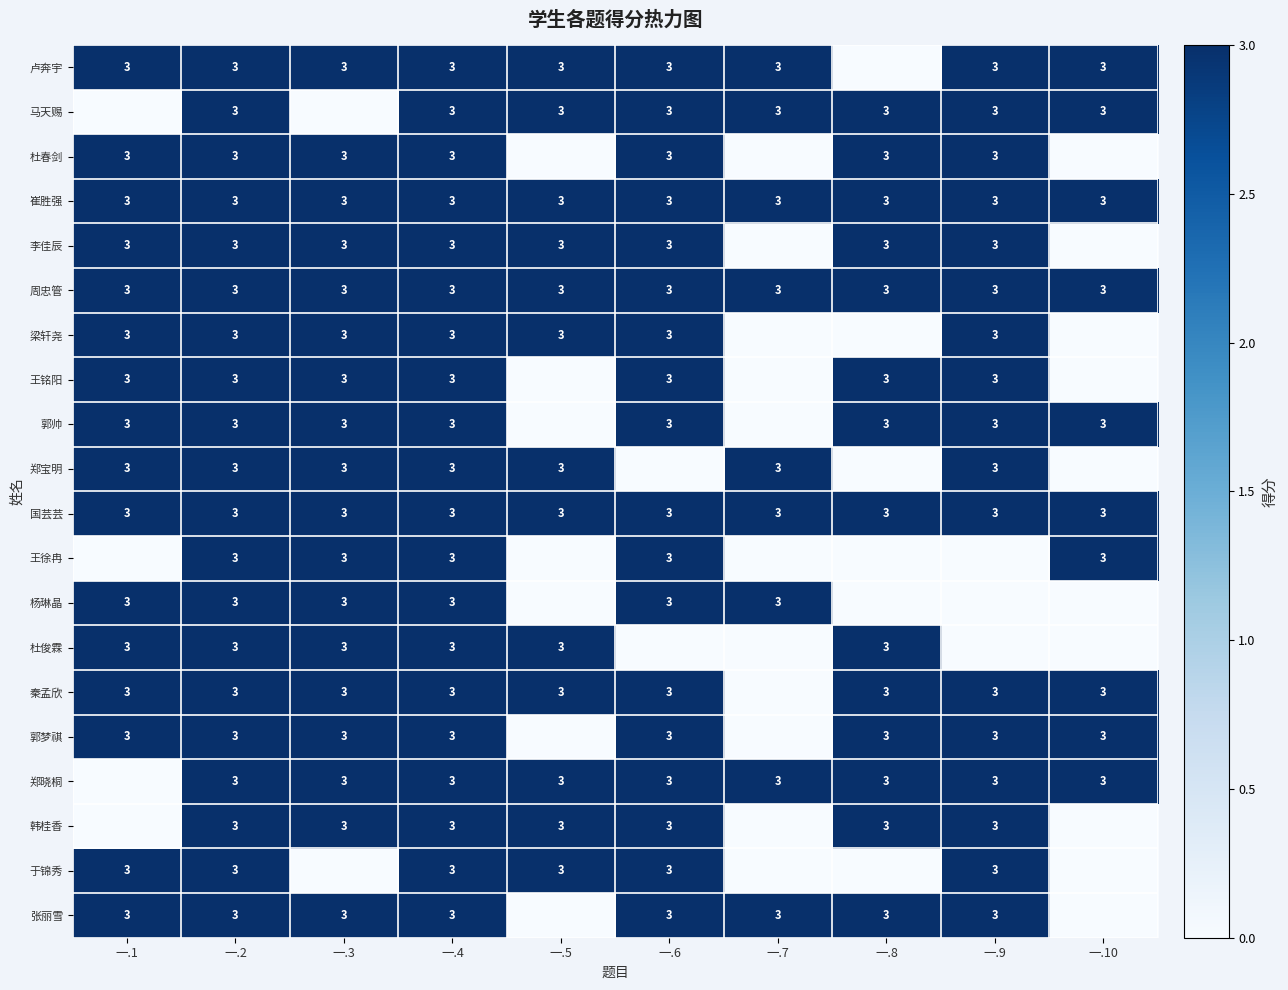

How many categories are shown in the chart?

10